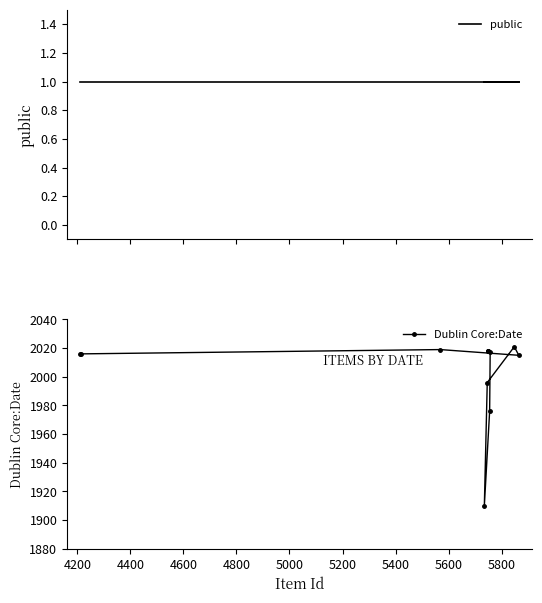

Is the value of Dublin Core:Date at 4800 greater than the value of public at 4800?

Yes